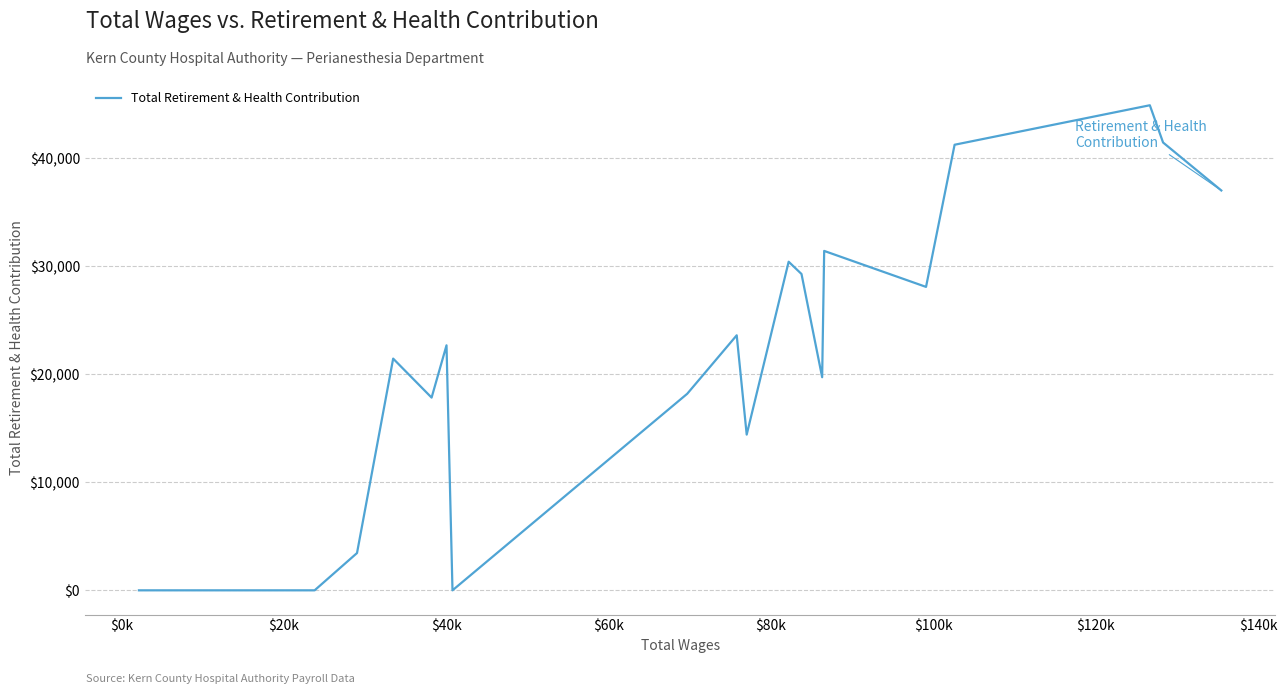

What is the greatest value displayed?

44931